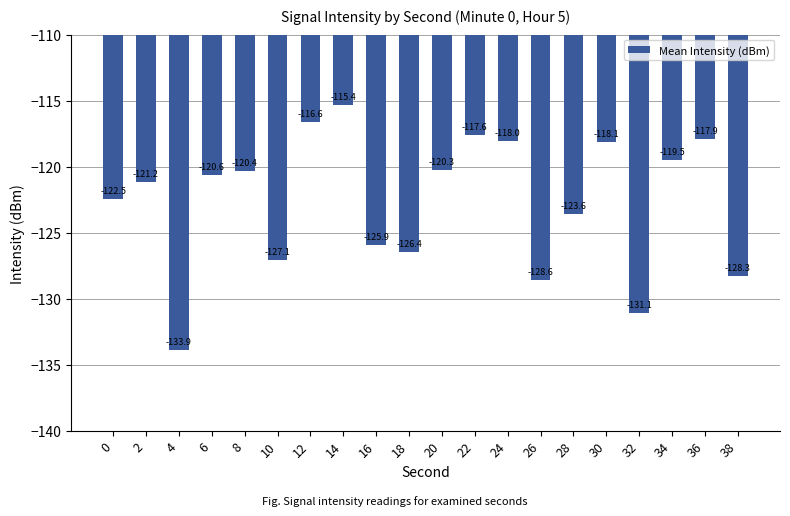

What is the difference between the maximum and minimum values?

18.5